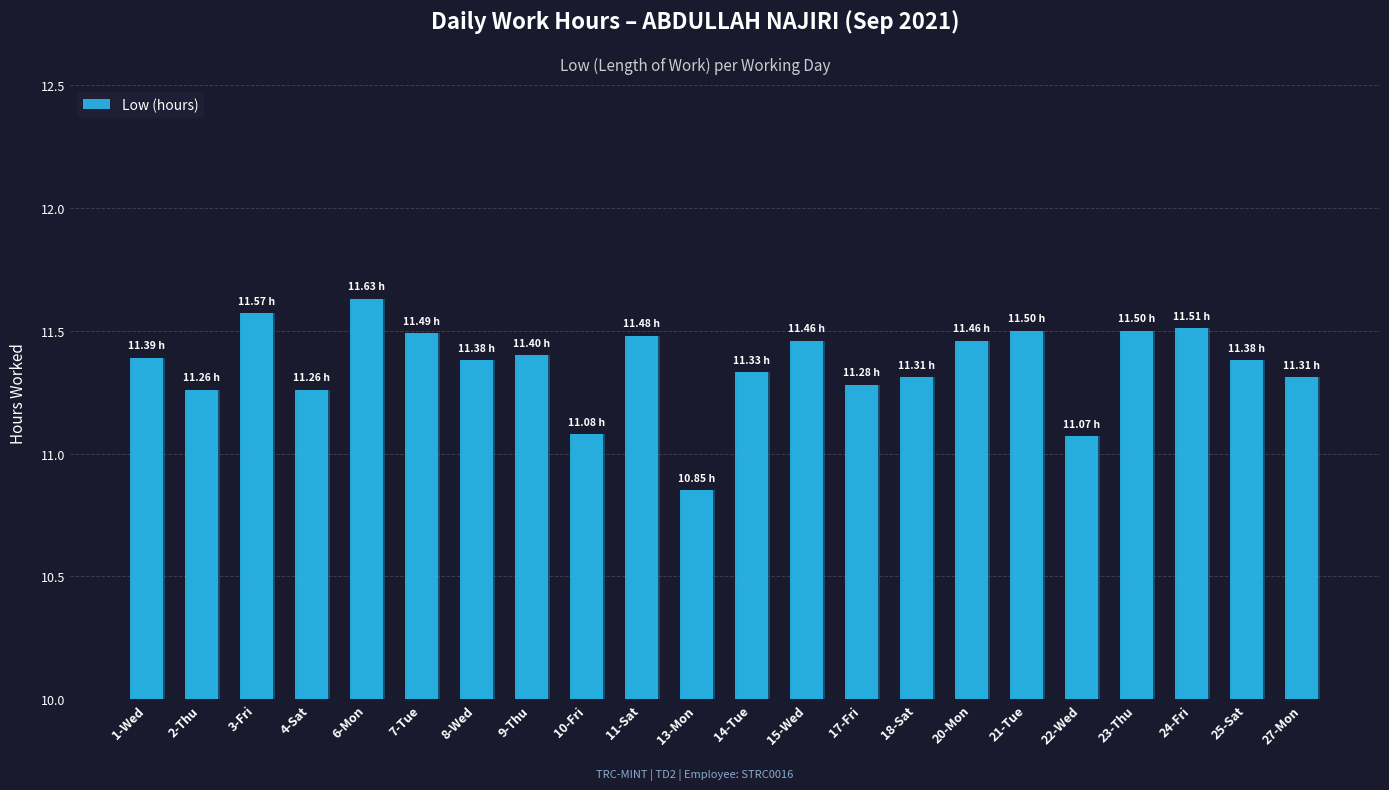

Does the chart contain any negative values?

No